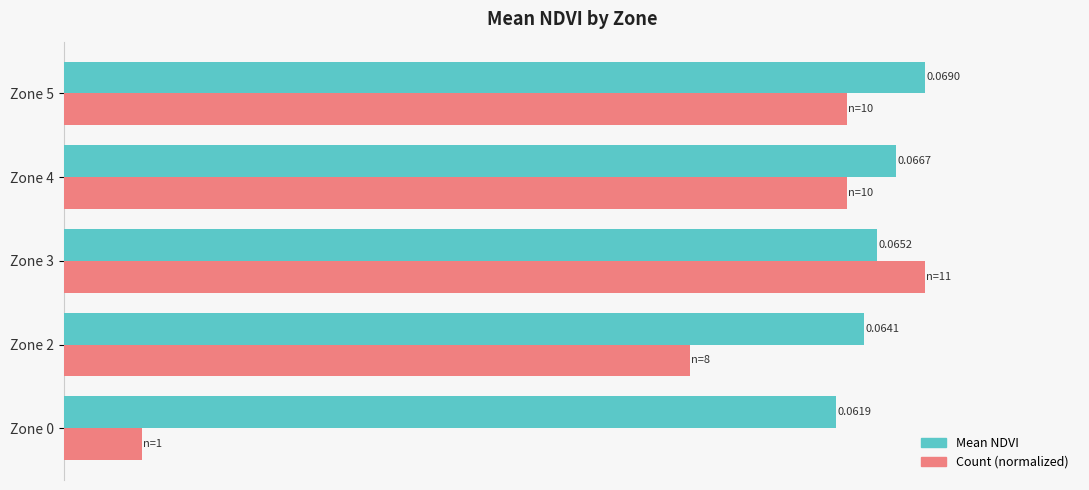

Which series changed the most between Zone 2 and Zone 3?

Count (normalized)